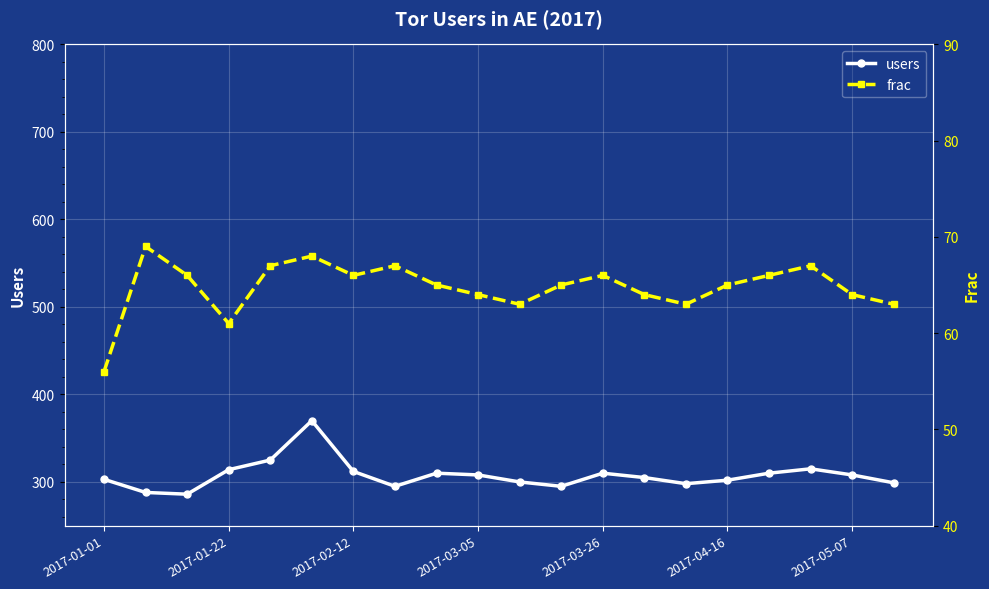

What is the maximum value for users?

370